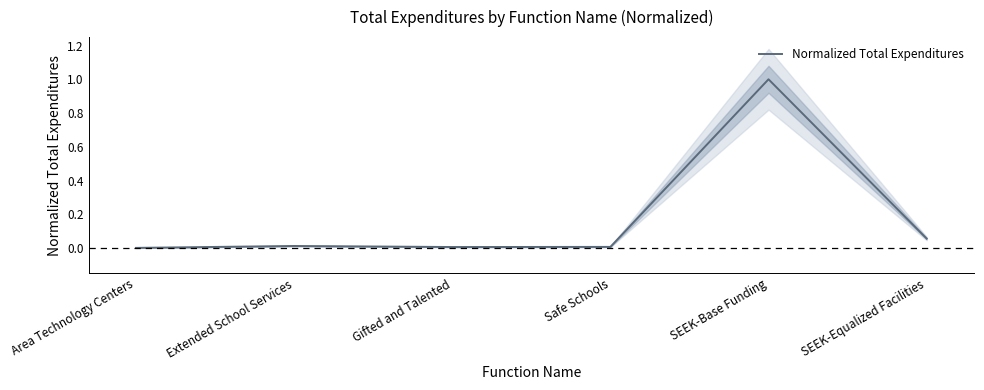

What position from the right is Extended School Services?

5